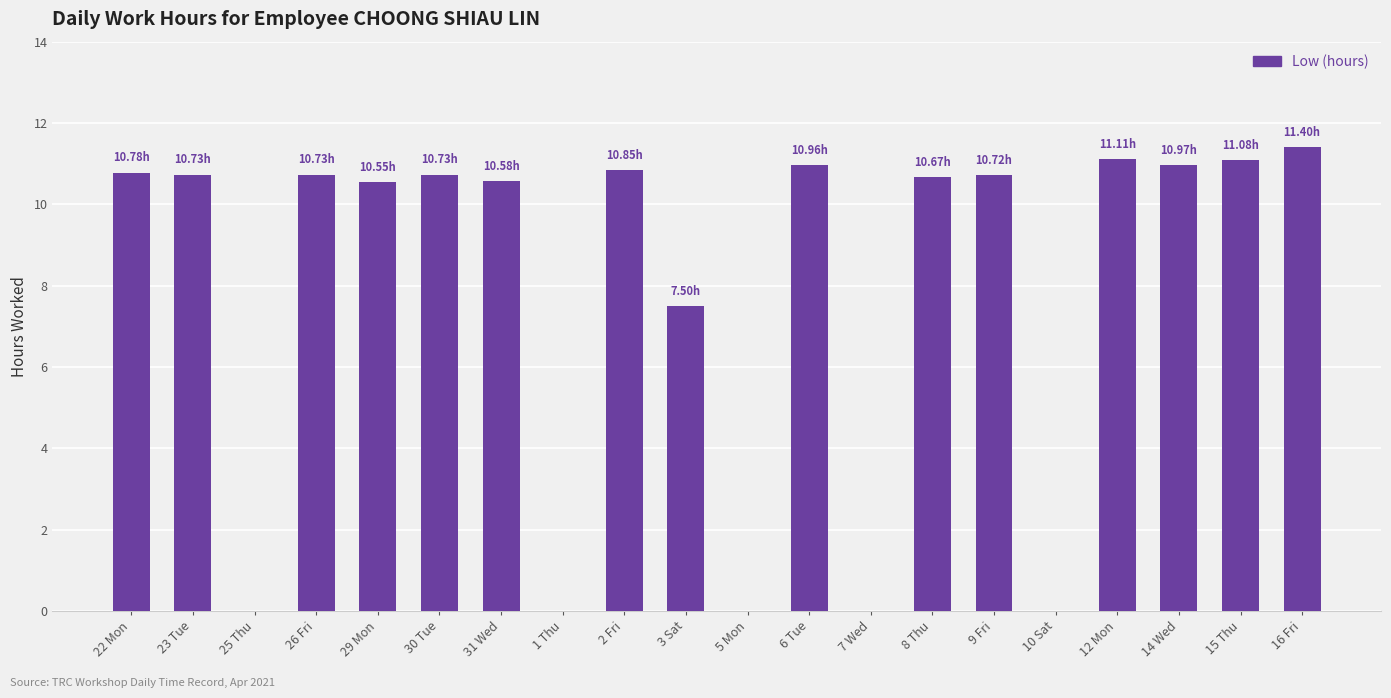

Count the number of categories in the chart.

20